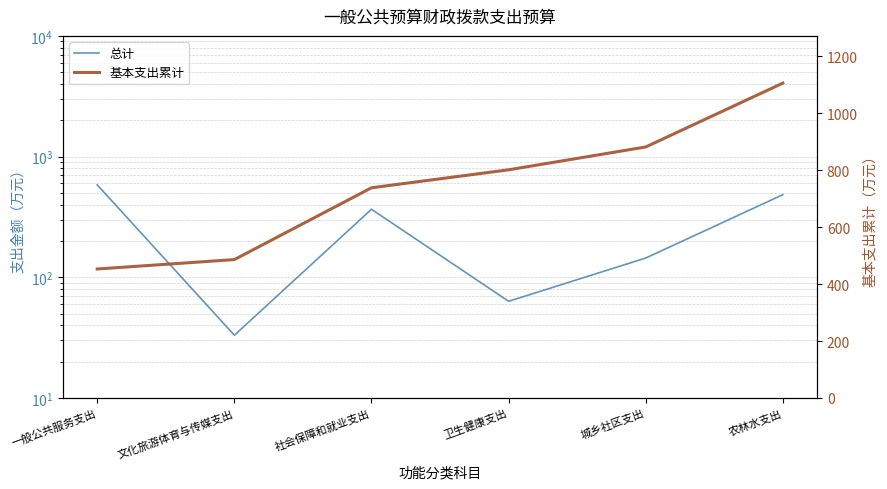

The value of 总计 at 一般公共服务支出 is 920.0. True or false?

False